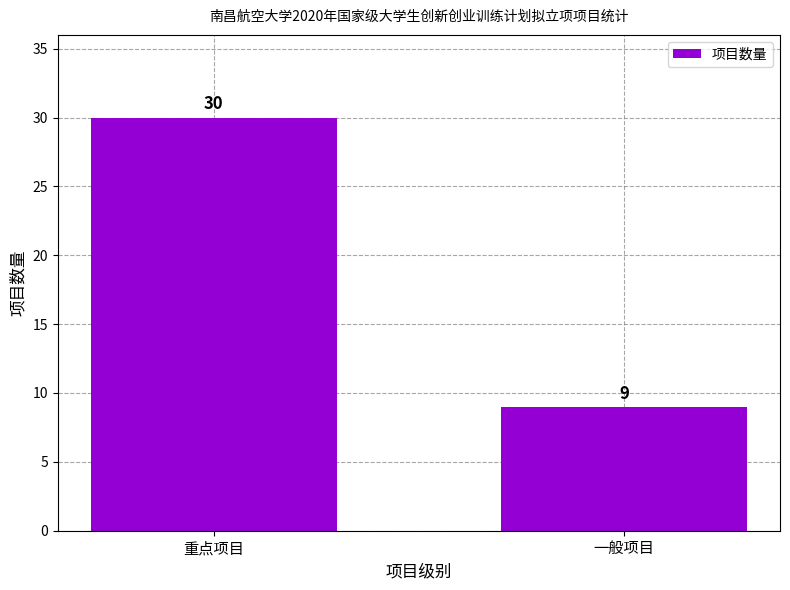

How many data points are less than 30?

1